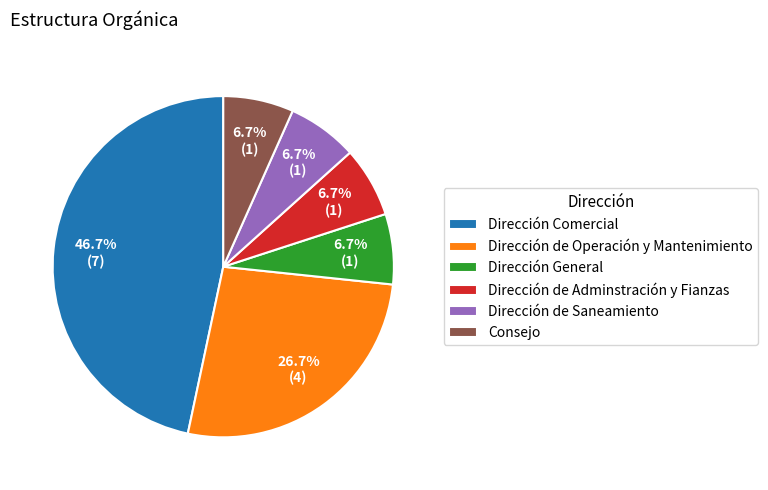

The Consejo slice represents 1% of the pie. True or false?

False